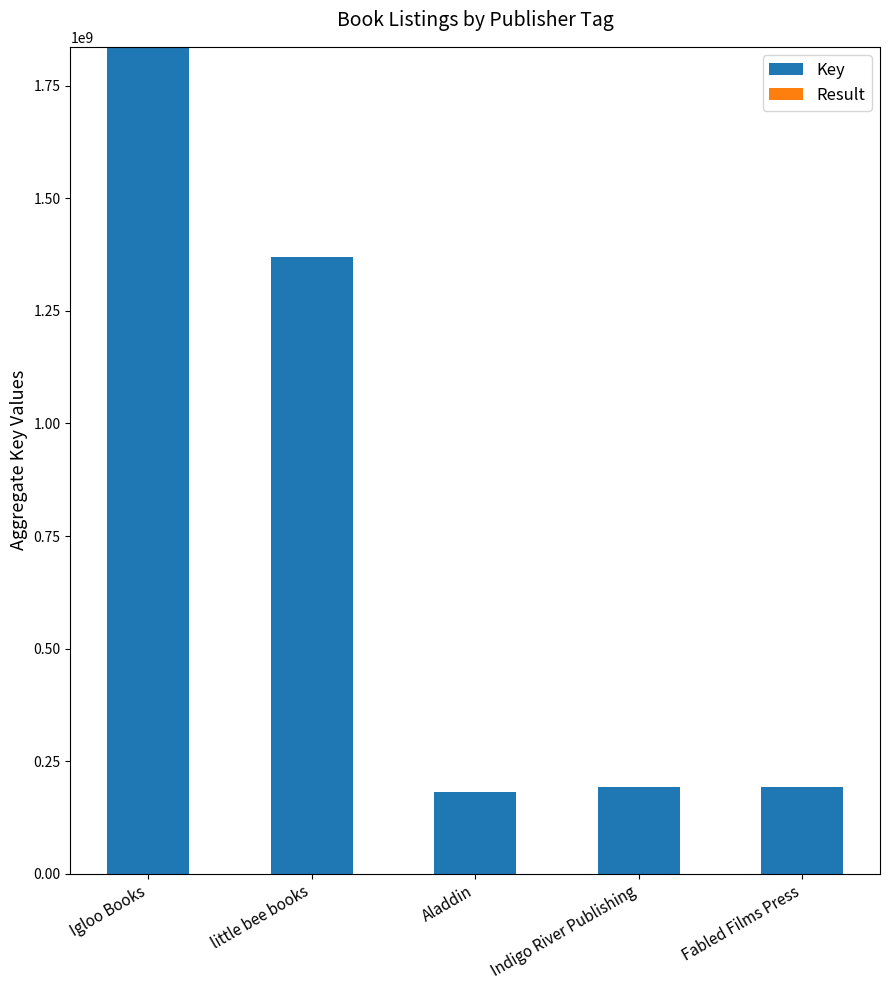

The Key series shows 39451531 at Aladdin. True or false?

False